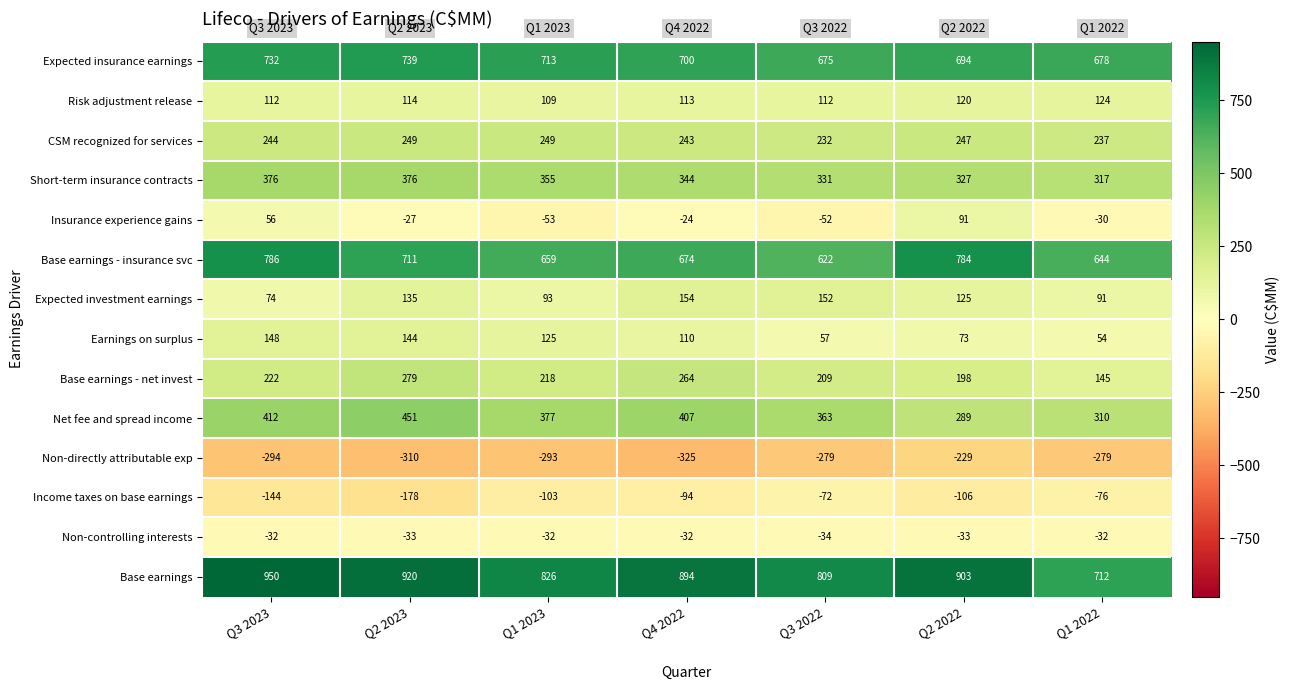

What value does the Expected insurance earnings series have at Q1 2023, to the nearest 10?

710